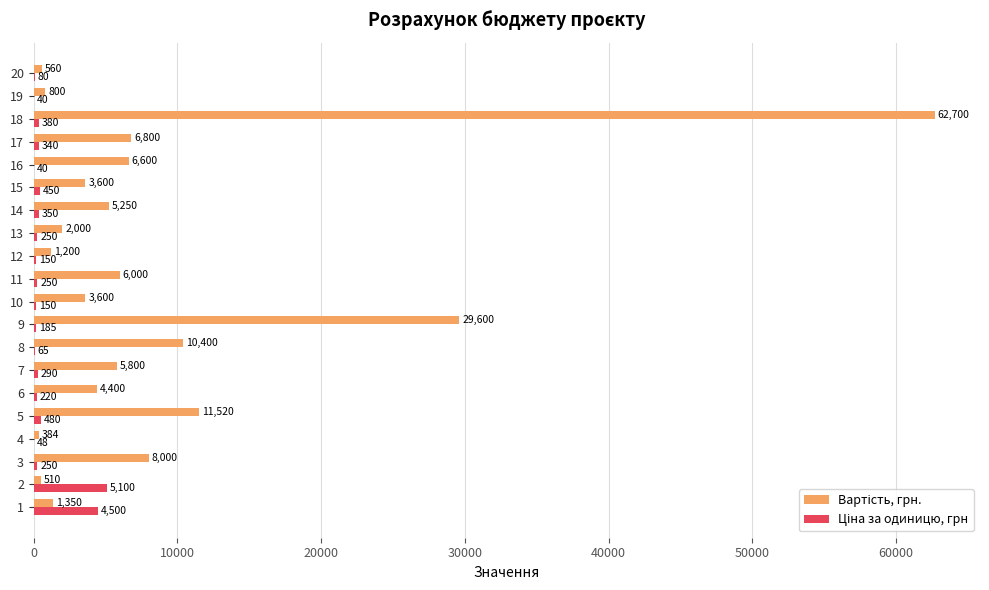

At which category is the sum across all series the highest?

18